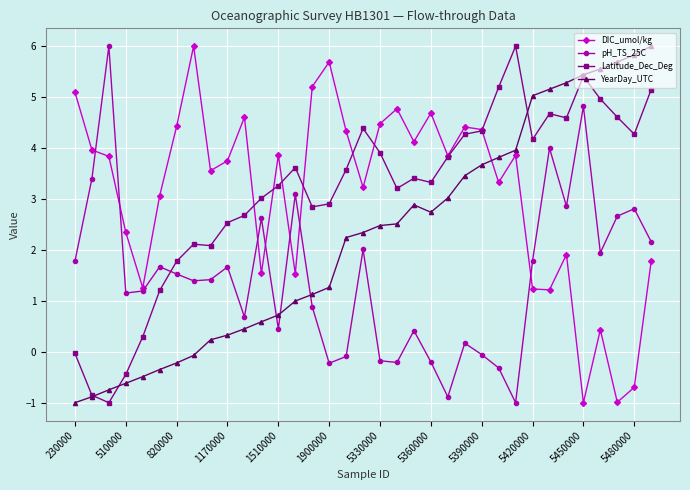

How many categories are shown in the chart?

35